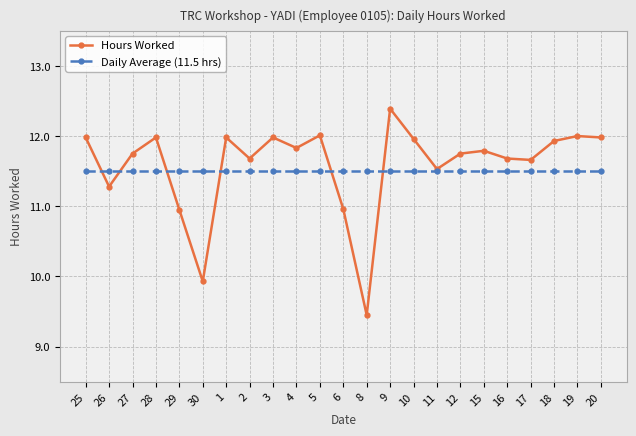

What is the difference between the highest and lowest values at 5?

0.5